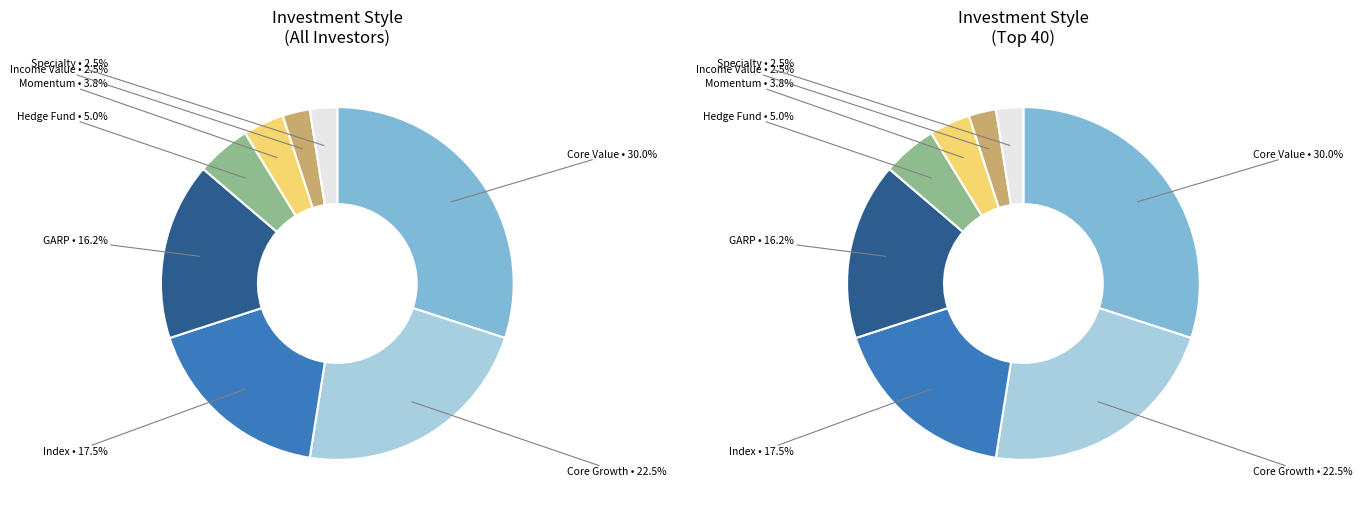

Do Core Value and Specialty together represent more than half of the pie?

No